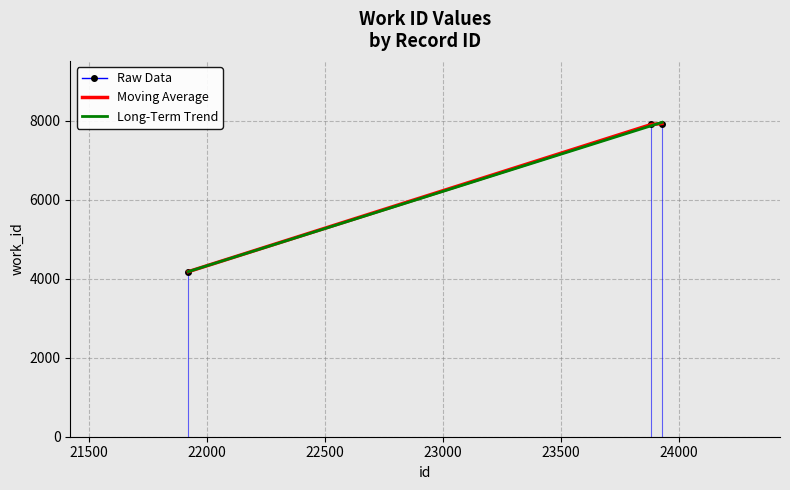

Which series has the largest total across all categories?

Long-Term Trend